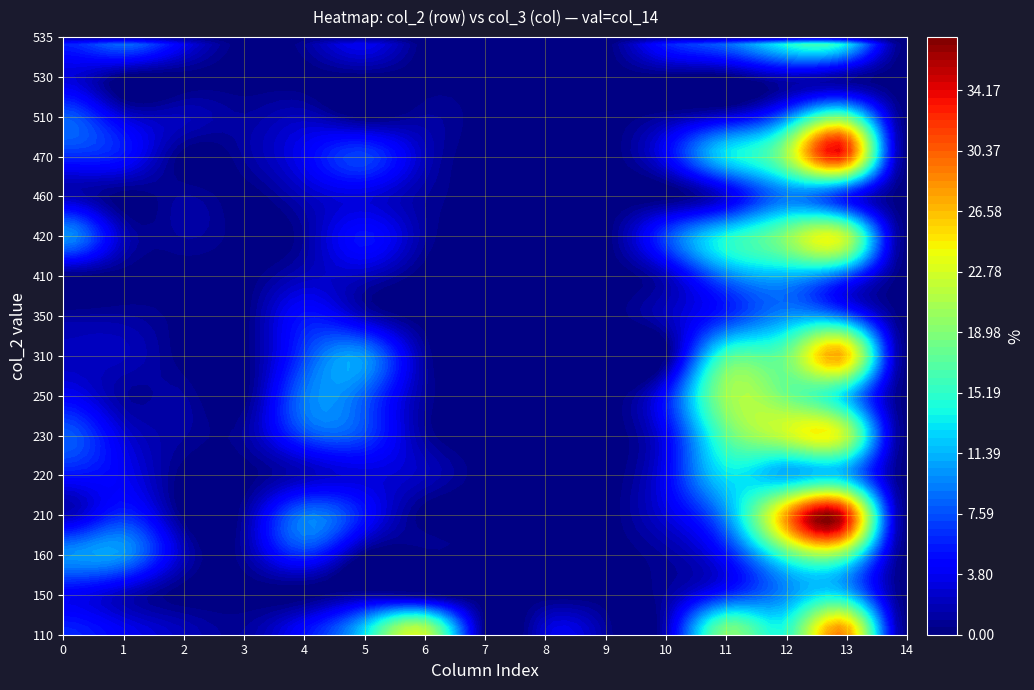

What is the maximum value for 230?

22